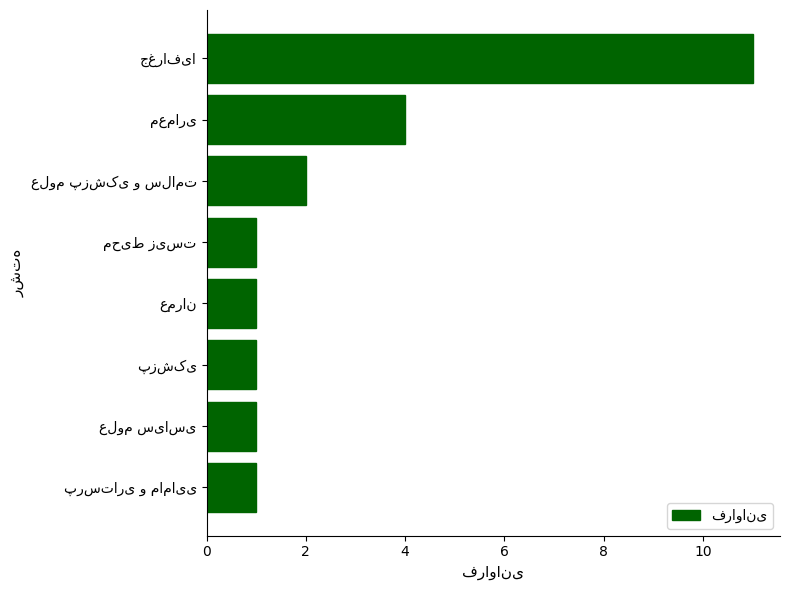

Reading top to bottom, what are all the values shown in this chart?

11	4	2	1	1	1	1	1